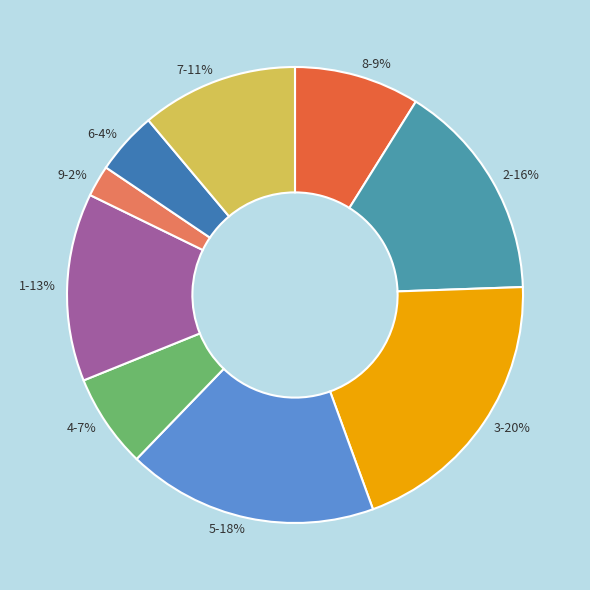

Does 2 account for over 50% of the chart?

No